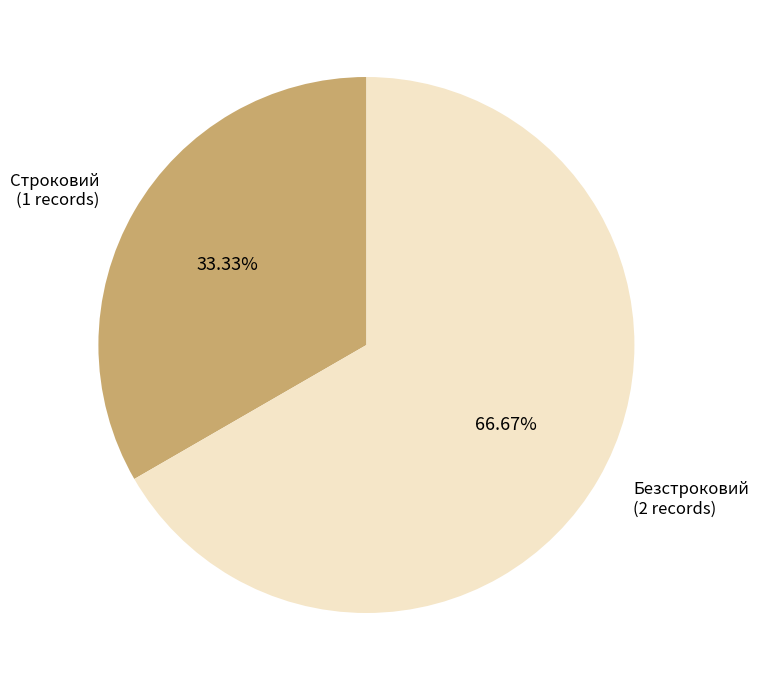

Is there any slice that represents more than half of the pie?

Yes